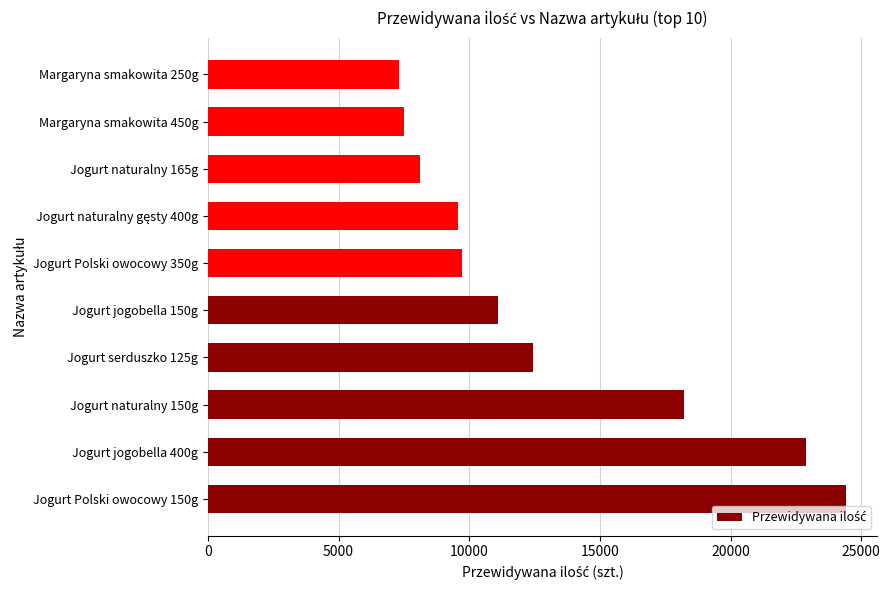

Is it true that the value at Jogurt Polski owocowy 350g is 9708?

True